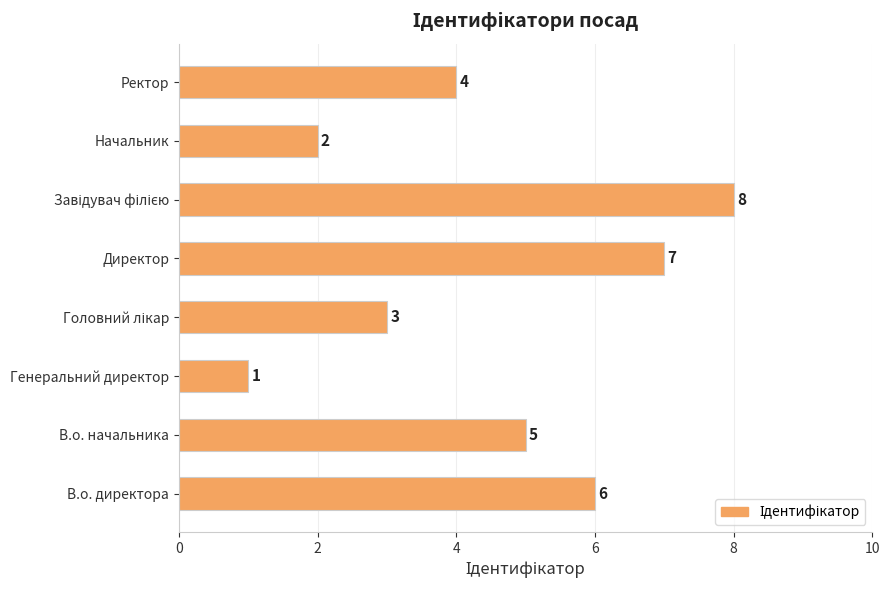

What is the difference between the maximum and second lowest values?

6